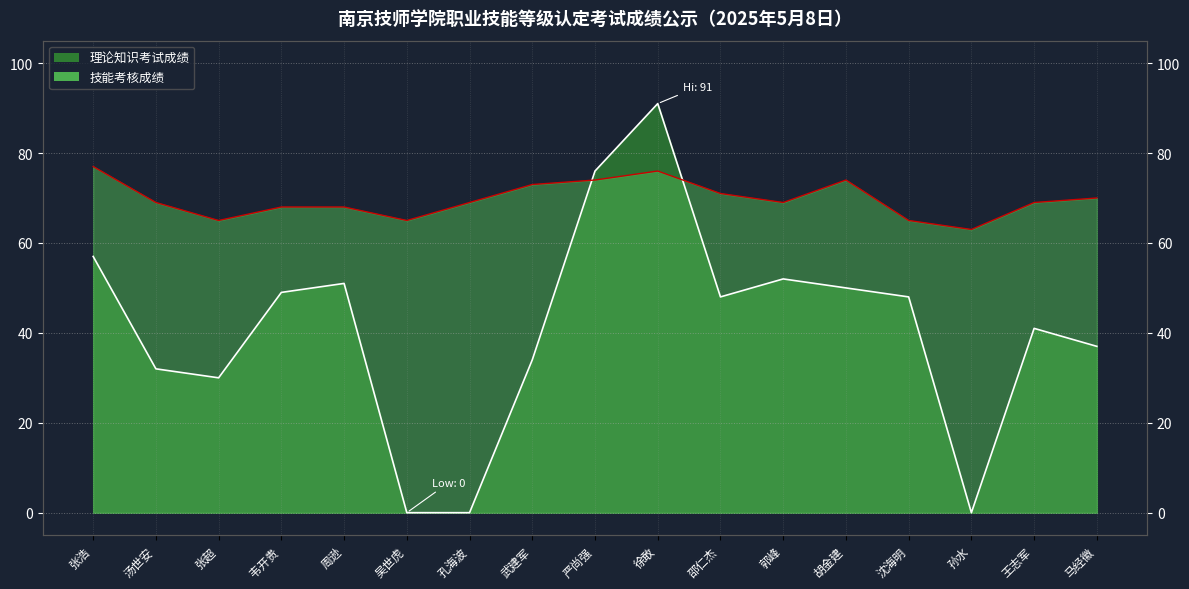

How many data points does each series have?

17